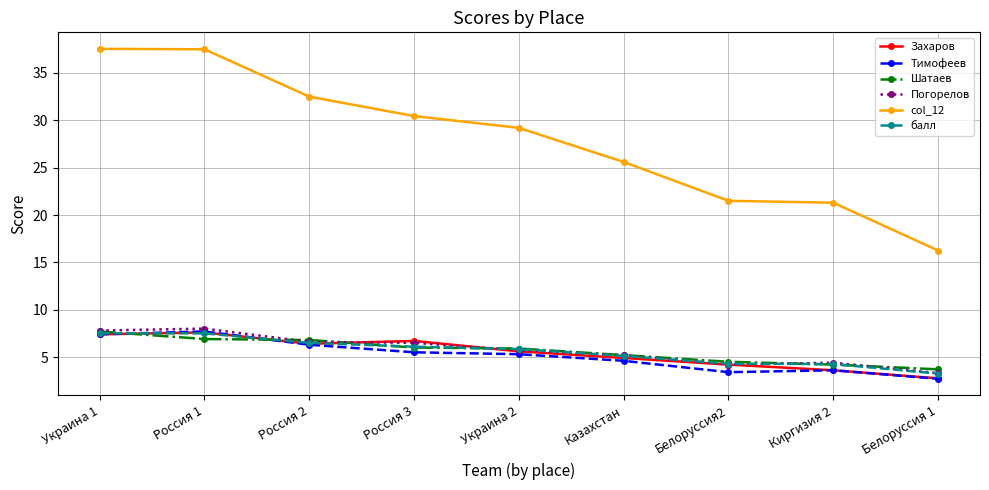

What is the smallest value displayed?

2.7